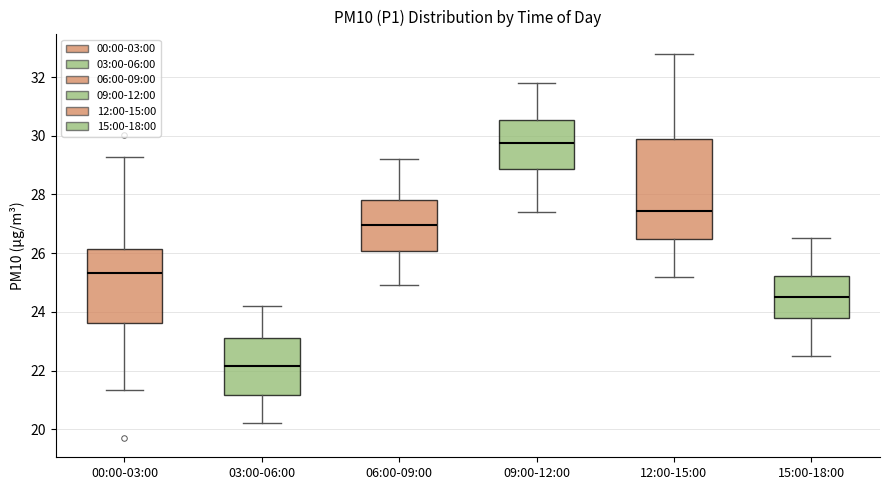

Where is the upper edge of the box for 06:00-09:00 on the y-axis? The values are not printed on the chart, so give them approximately, as read against the axis.

27.8